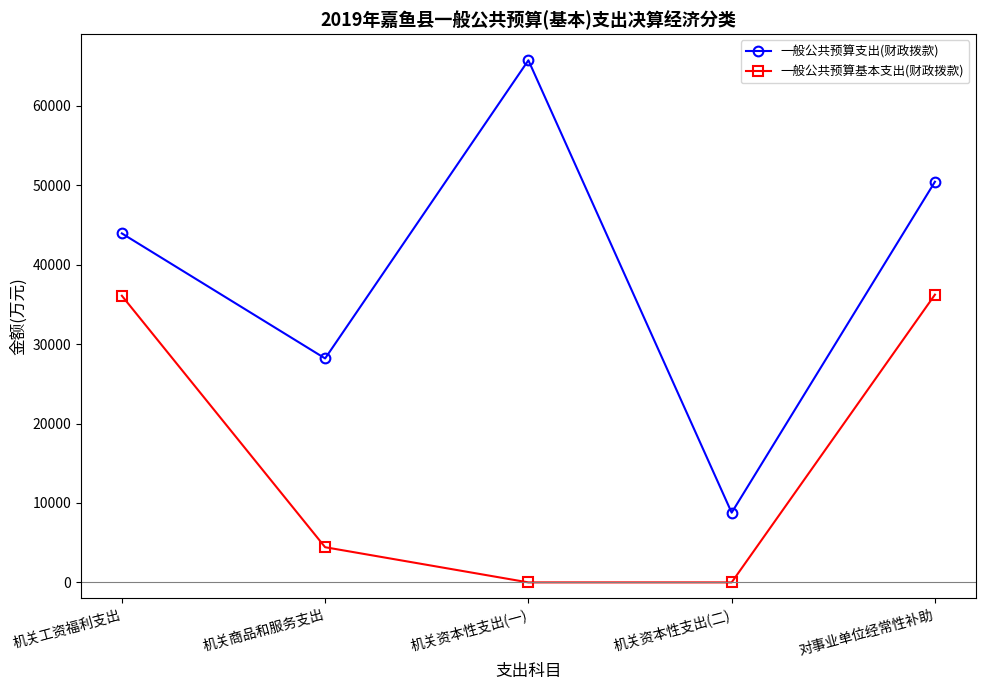

How many interior local valleys does the 一般公共预算支出(财政拨款) series have?

2